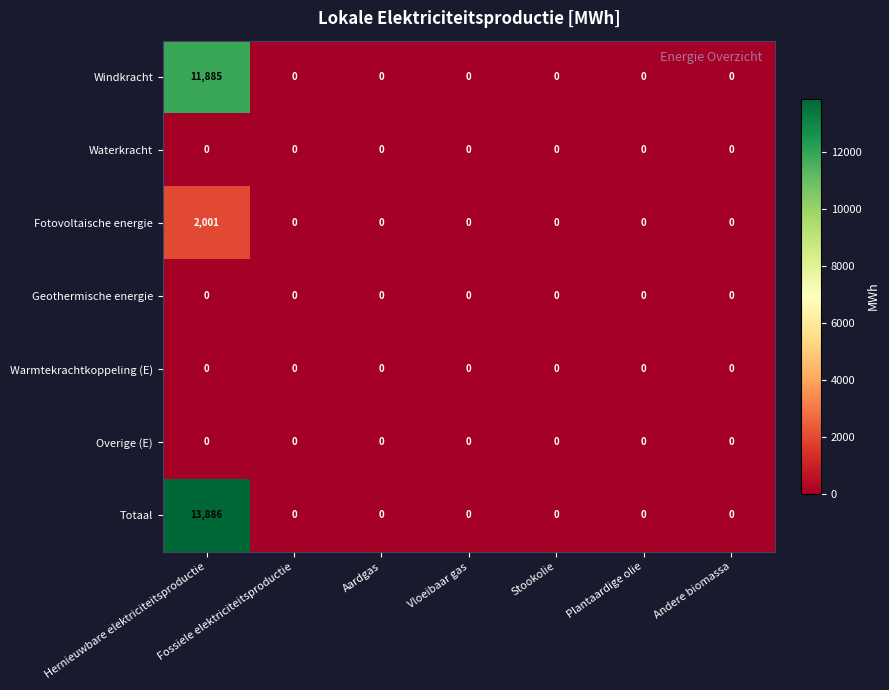

Which label corresponds to the largest value in the chart?

Hernieuwbare elektriciteitsproductie